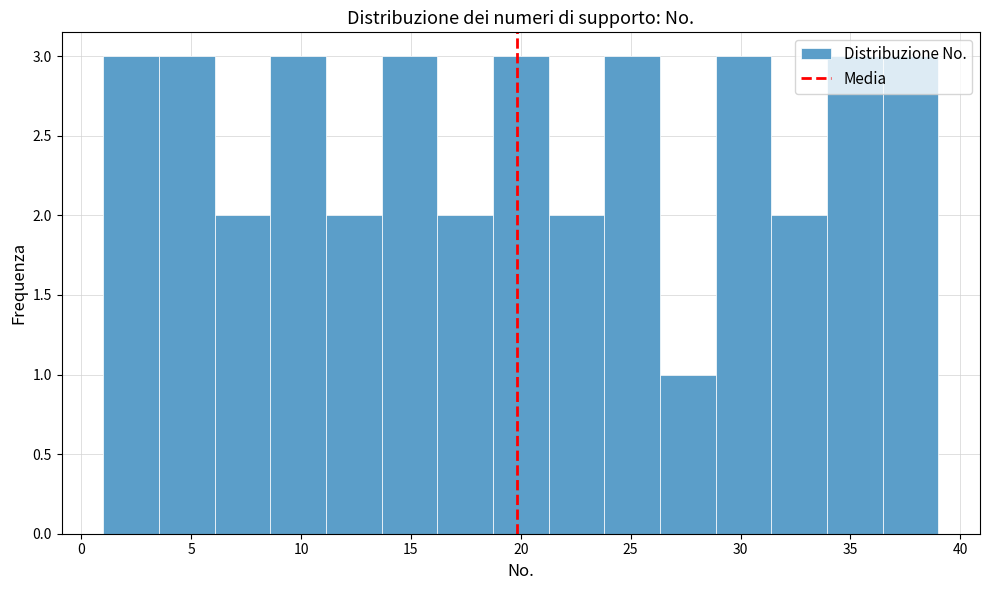

Reading left to right, list every bar in this chart as the range it spans on the x-axis followed by its height. Neither the bar edges nor the heights are printed on the chart, so give them approximately, as read against the axes.

1.0 to 3.5: 3
3.5 to 6.0: 3
6.0 to 8.5: 2
8.5 to 11.0: 3
11.0 to 13.5: 2
13.5 to 16.0: 3
16.0 to 18.5: 2
18.5 to 21.5: 3
21.5 to 24.0: 2
24.0 to 26.5: 3
26.5 to 29.0: 1
29.0 to 31.5: 3
31.5 to 34.0: 2
34.0 to 36.5: 3
36.5 to 39.0: 3